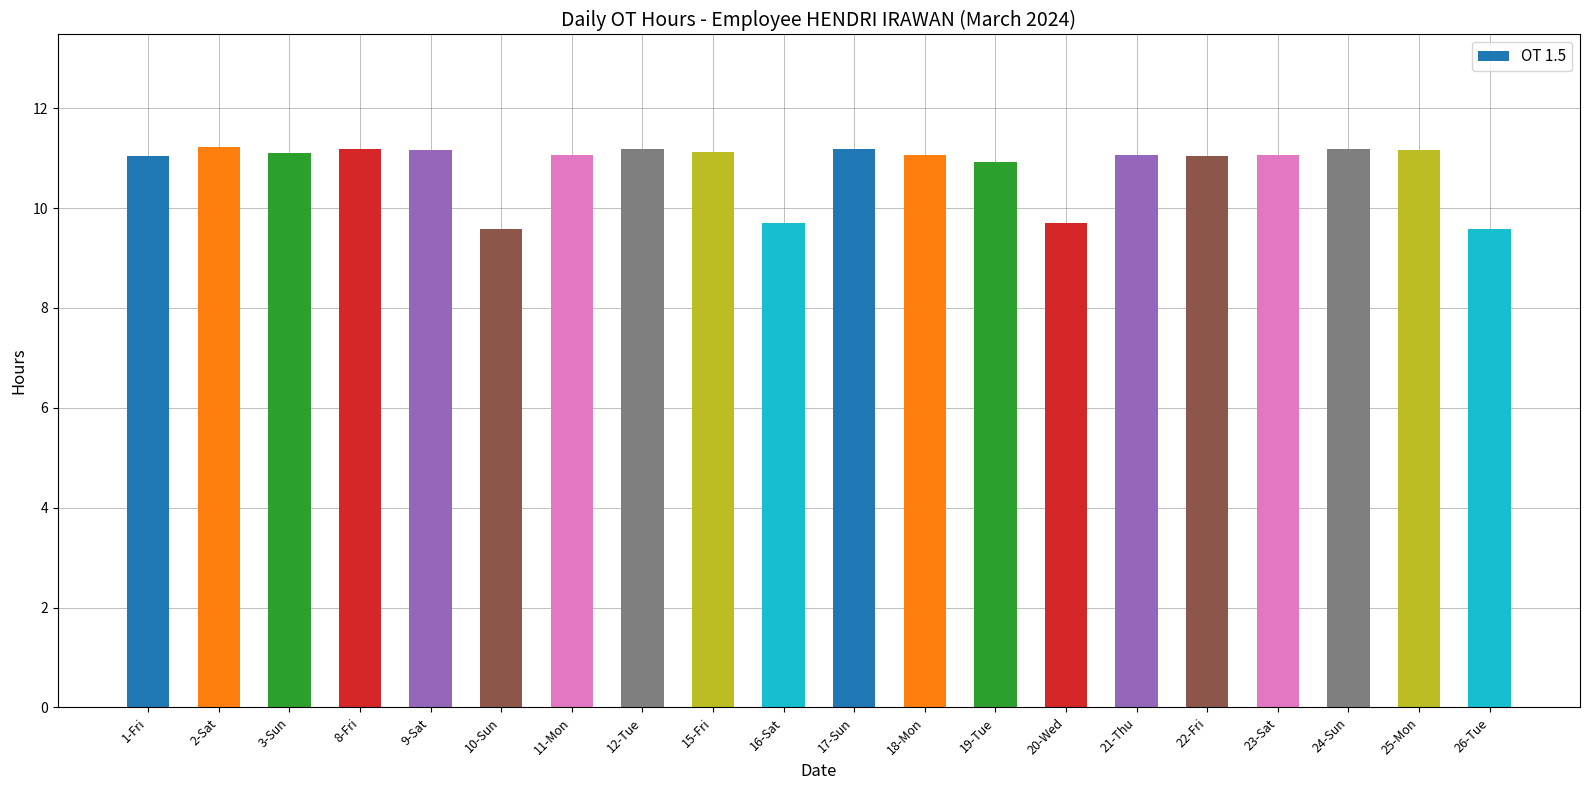

What is the value of the 8th bar from the left?

11.2